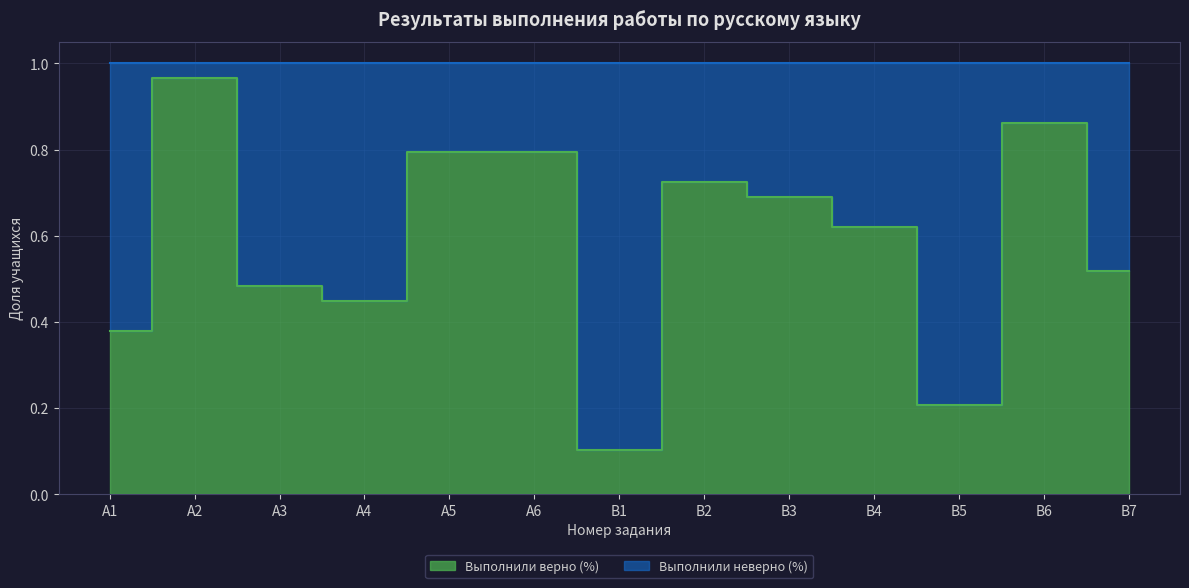

Reading right to left, list all the values displayed in this chart.

В7=0.5	В6=0.9	В5=0.2	В4=0.6	В3=0.7	В2=0.7	В1=0.1	А6=0.8	А5=0.8	А4=0.4	А3=0.5	А2=1.0	А1=0.4